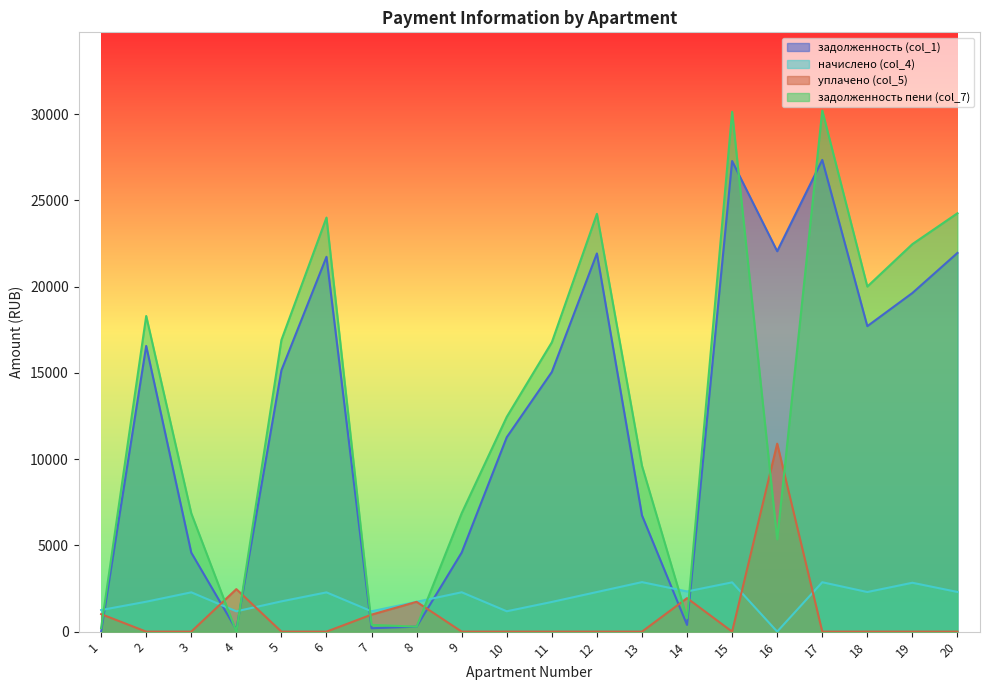

At which category does задолженность (col_1) reach its first local peak?

2